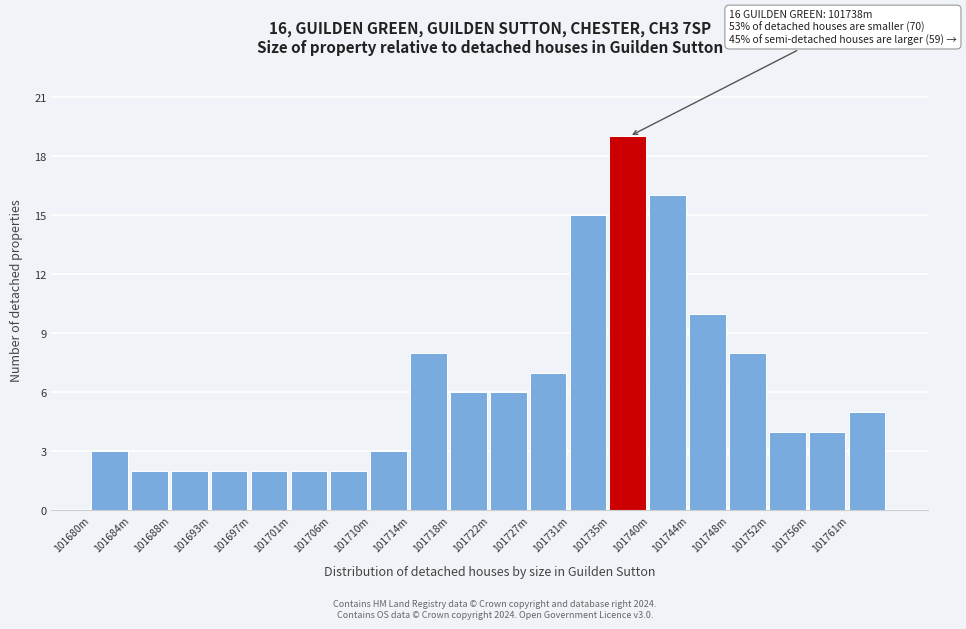

Reading left to right, what are all the values shown in this chart?

3	2	2	2	2	2	2	3	8	6	6	7	15	19	16	10	8	4	4	5